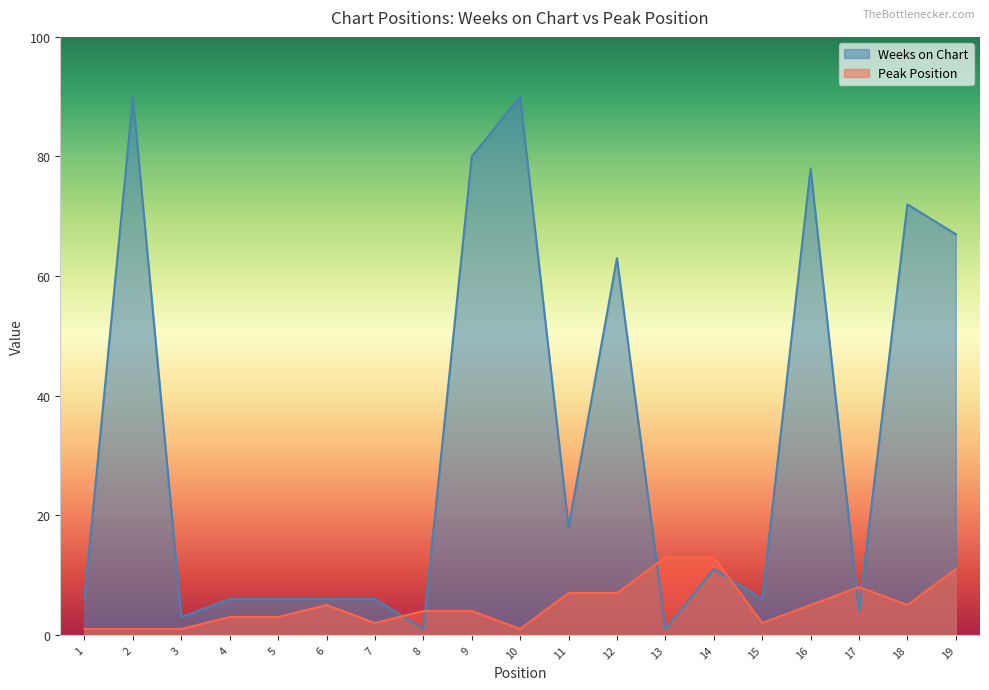

At how many categories does at least one series exceed 9?

10